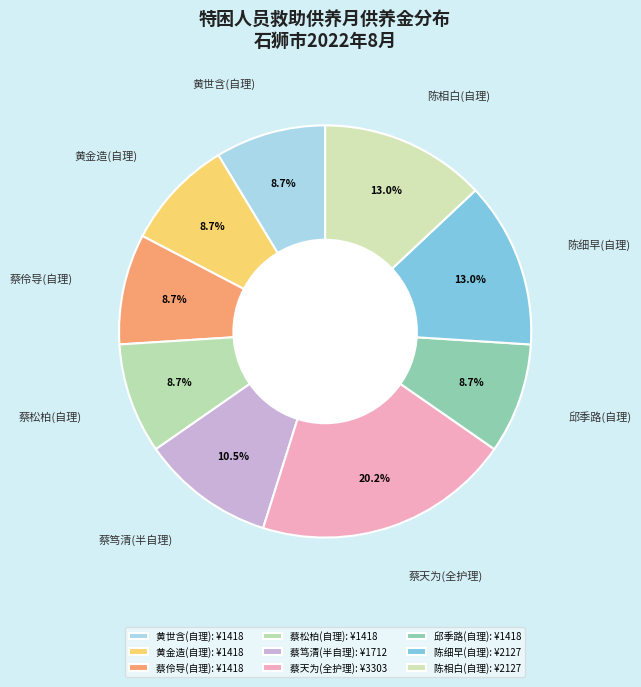

Is there any slice that represents more than half of the pie?

No